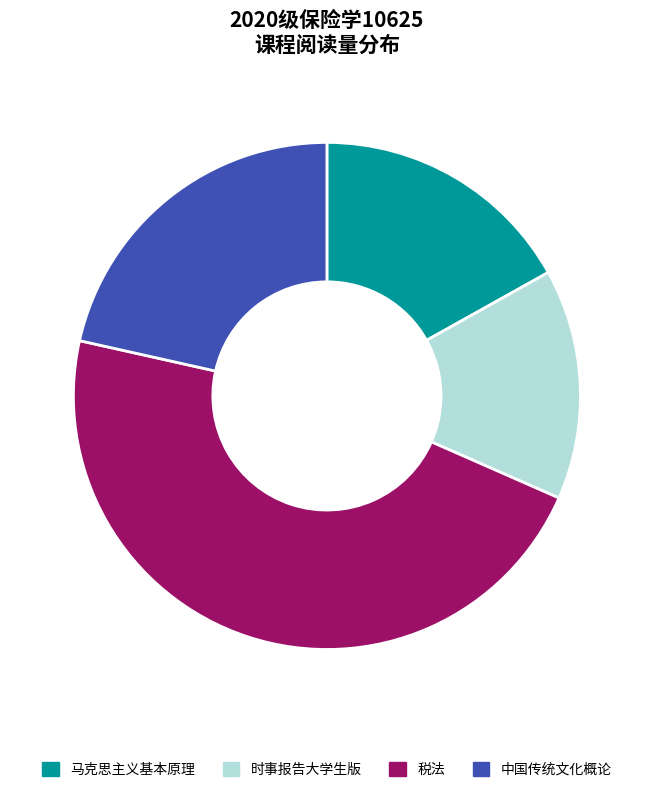

Does 中国传统文化概论 represent more than half of the total?

No